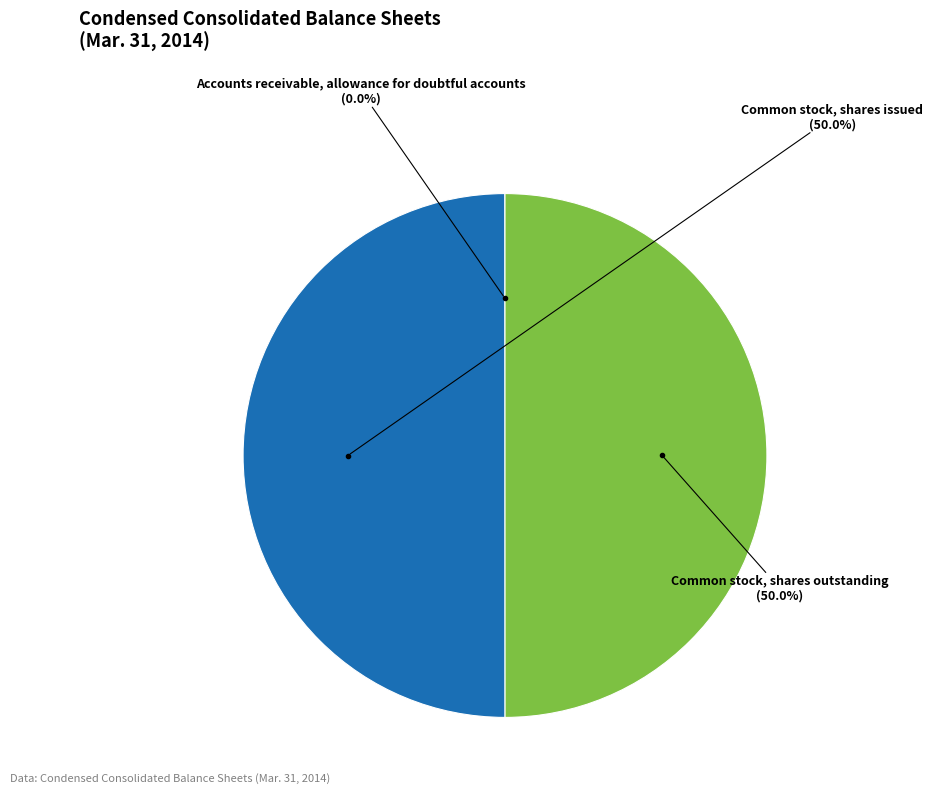

What is the smallest slice in the pie chart?

Accounts receivable, allowance for doubtful accounts